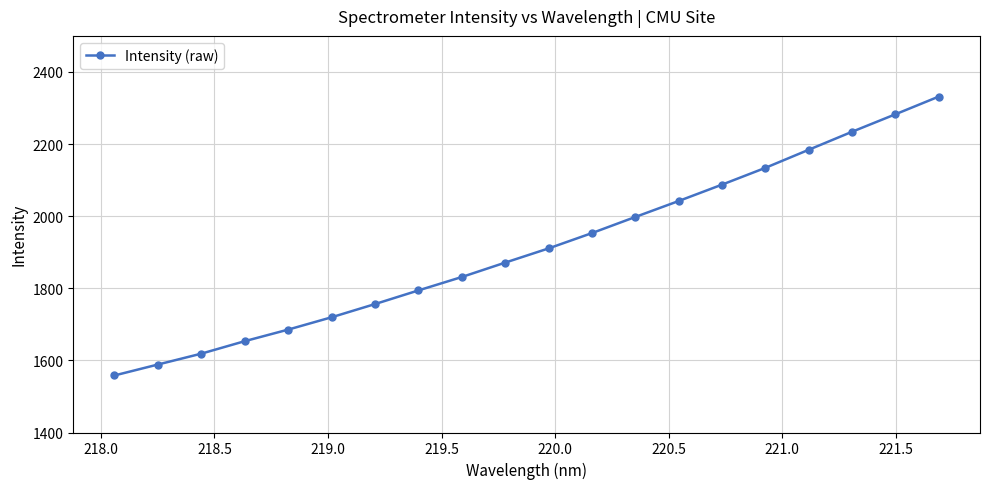

What is the value of the 3rd point from the left?

1618.7